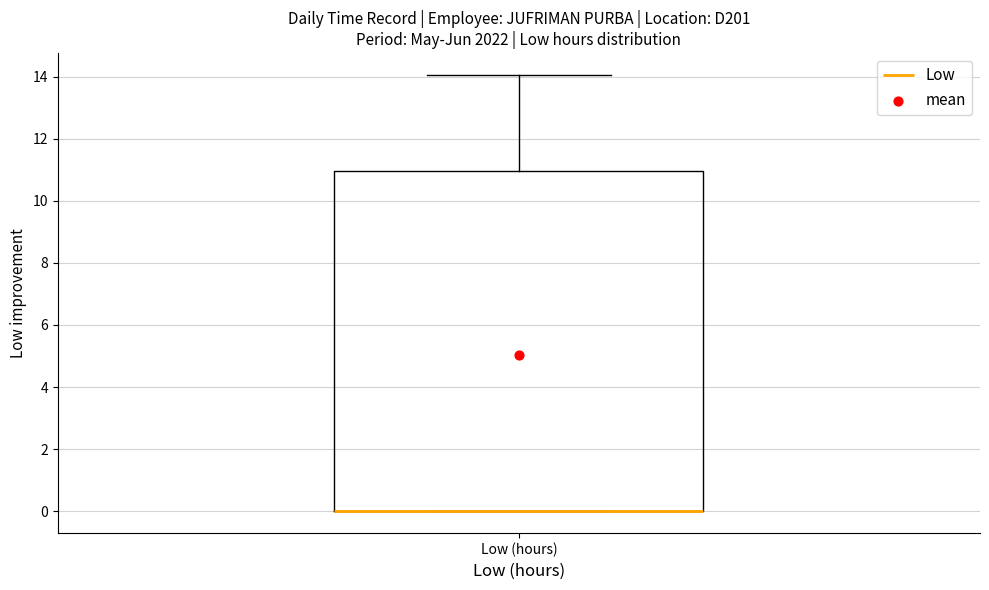

Read this box plot against the y-axis: the position of the median line, the range covered by the box, and the ends of both whiskers. The values are not printed on the chart, so give them approximately, as read against the axis.

median 0 (drawn on the box's lower edge), box 0 to 11, whiskers 0 to 14